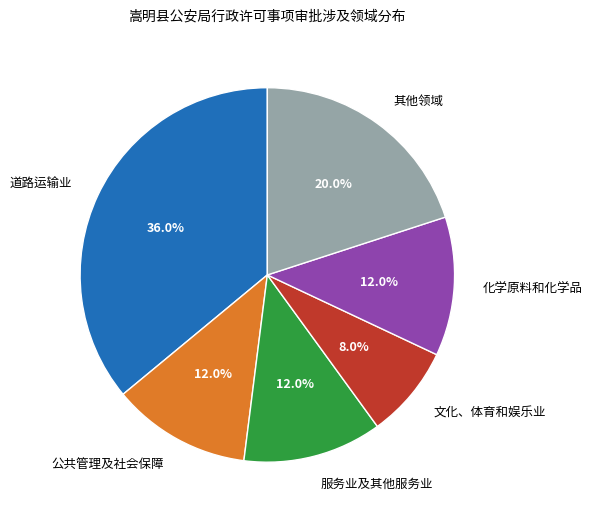

Which category has the biggest portion of the pie?

道路运输业